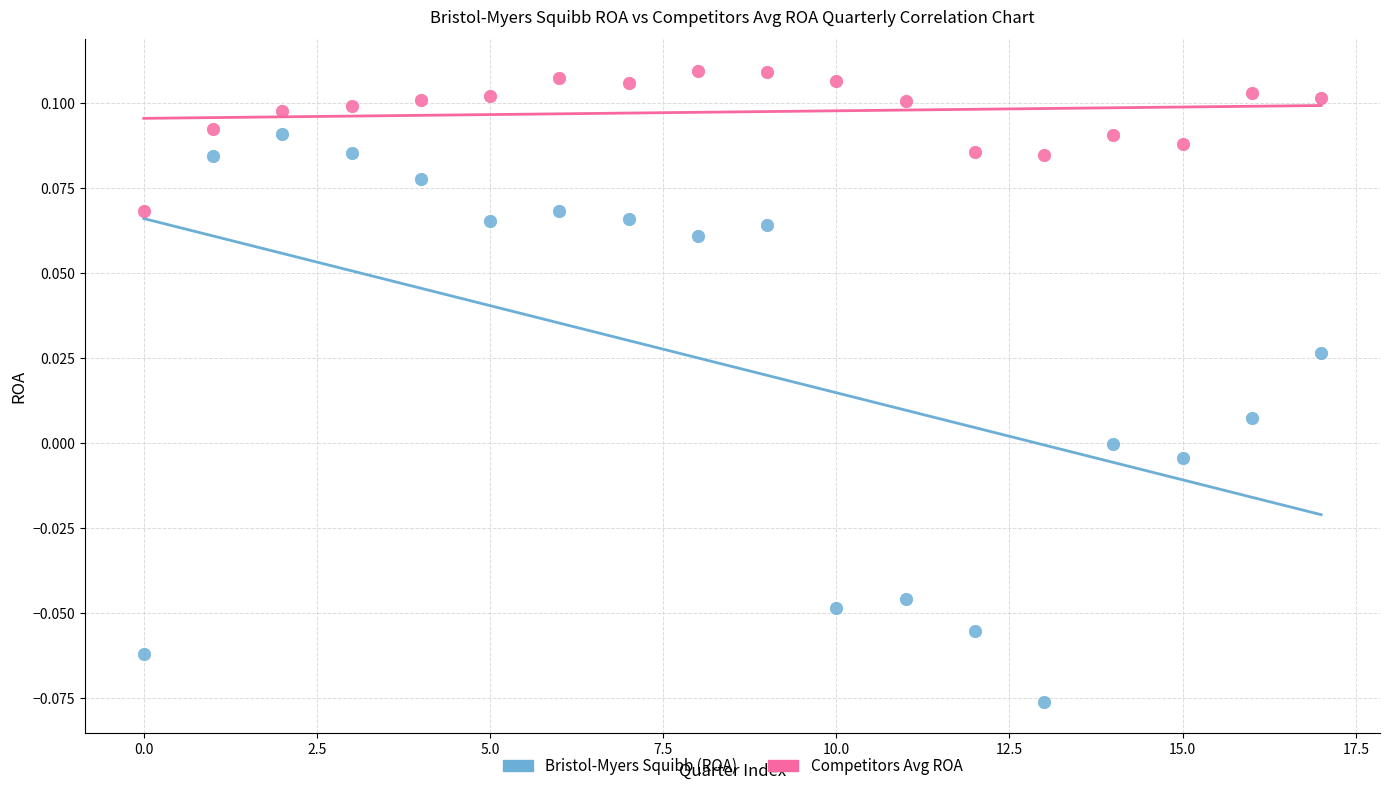

Which series contains the lowest Y value?

Bristol-Myers Squibb (ROA)